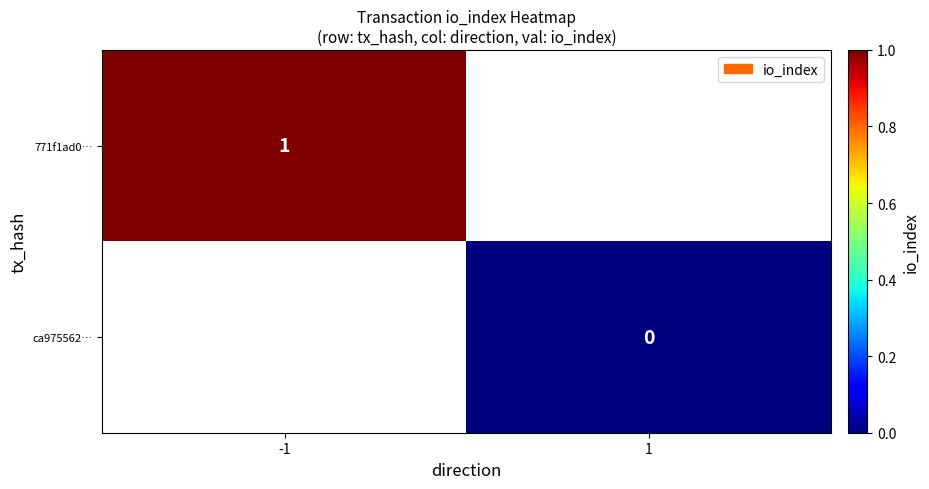

The 771f1ad0… series shows 1 at -1. True or false?

True